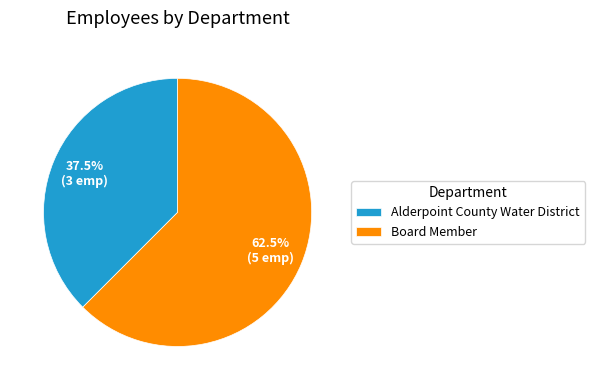

Approximately how many times larger is the value at Board Member compared to Alderpoint County Water District?

1.7